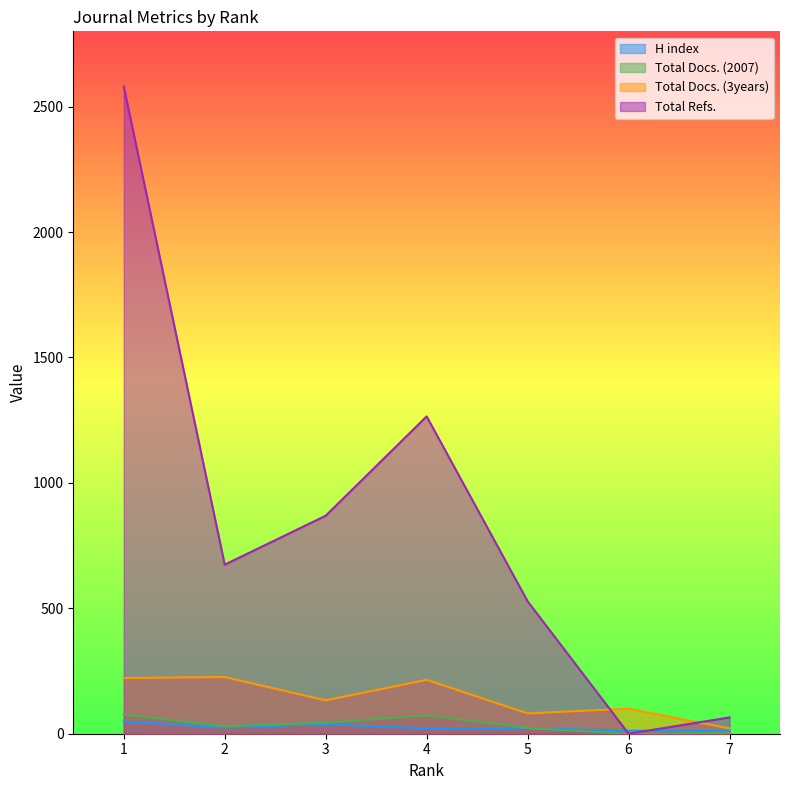

Where does the Total Docs. (2007) series first go above 30?

1